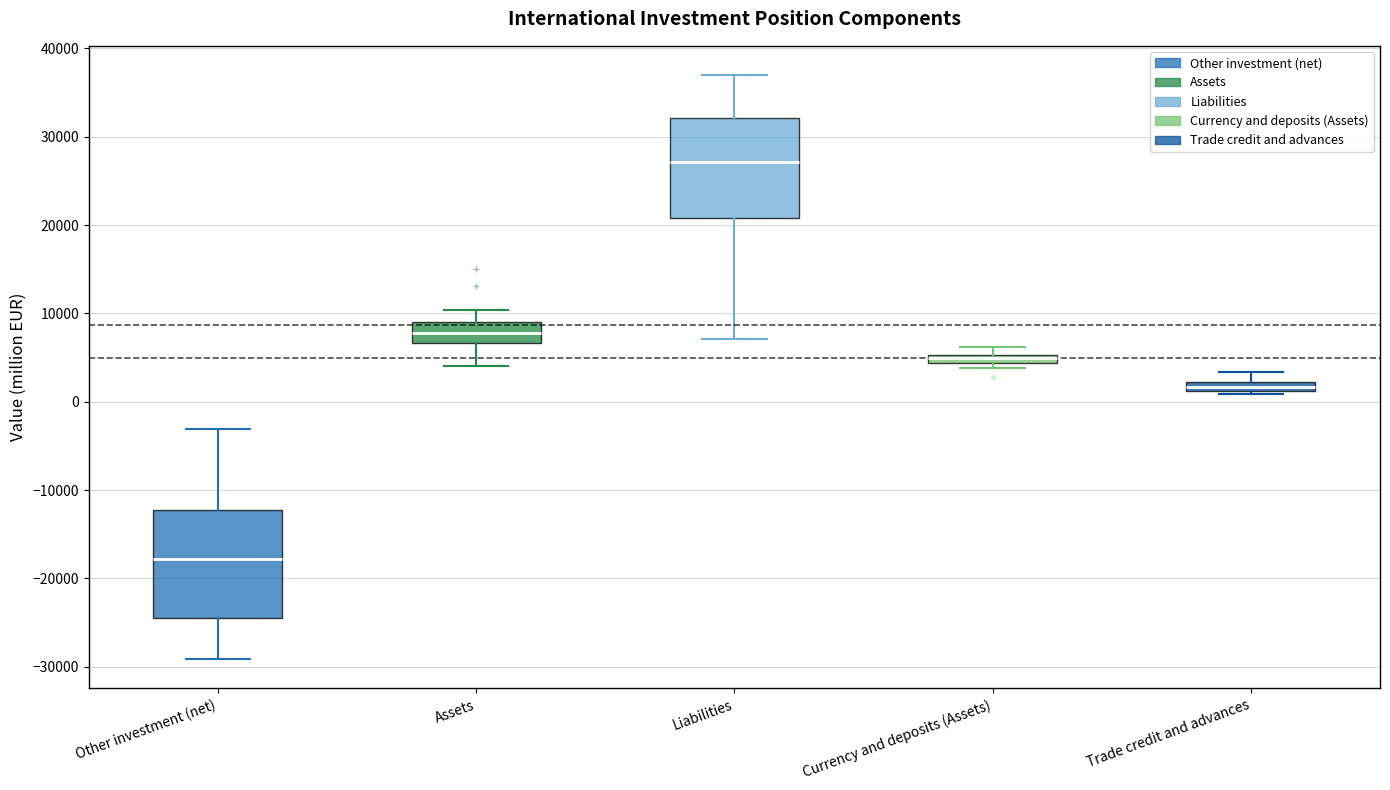

Where is the lower edge of the box for Trade credit and advances on the y-axis? The values are not printed on the chart, so give them approximately, as read against the axis.

1000